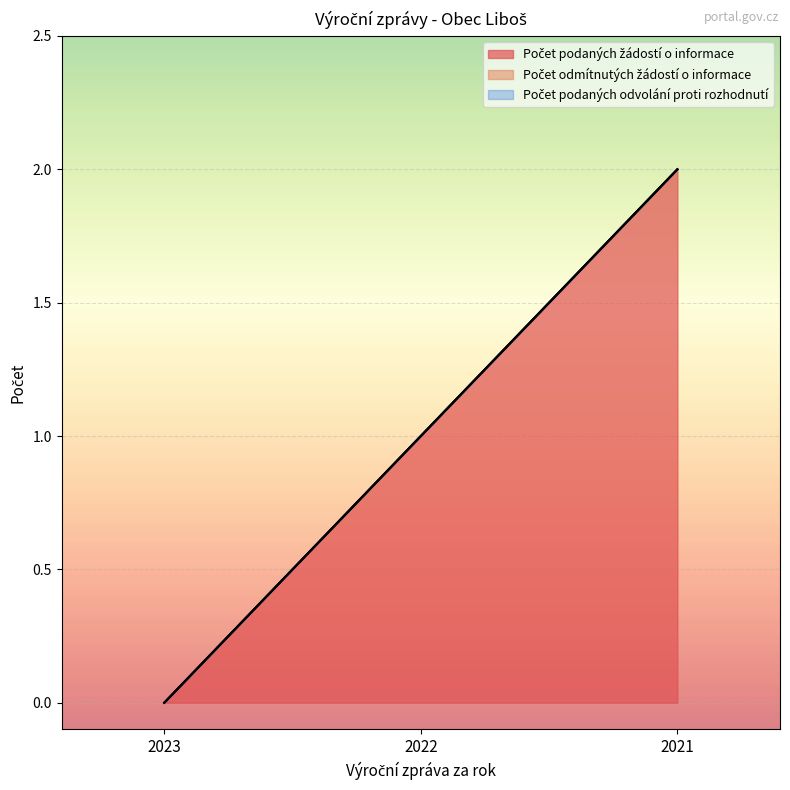

The Počet podaných žádostí o informace series shows 2 at 2022. True or false?

False